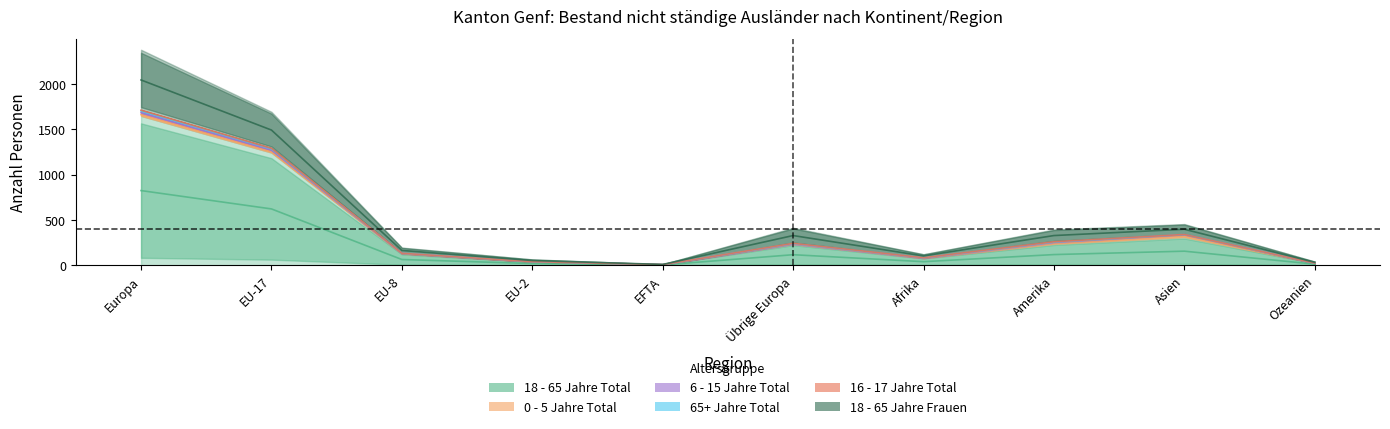

What is the average value of the 65+ Jahre Total series?

495.2